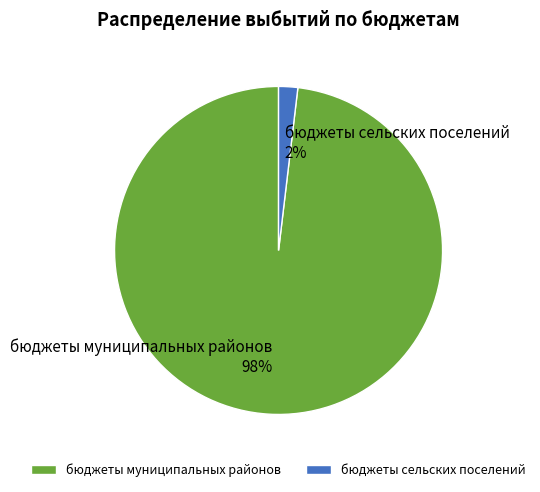

Is бюджеты муниципальных районов the majority of the pie?

Yes